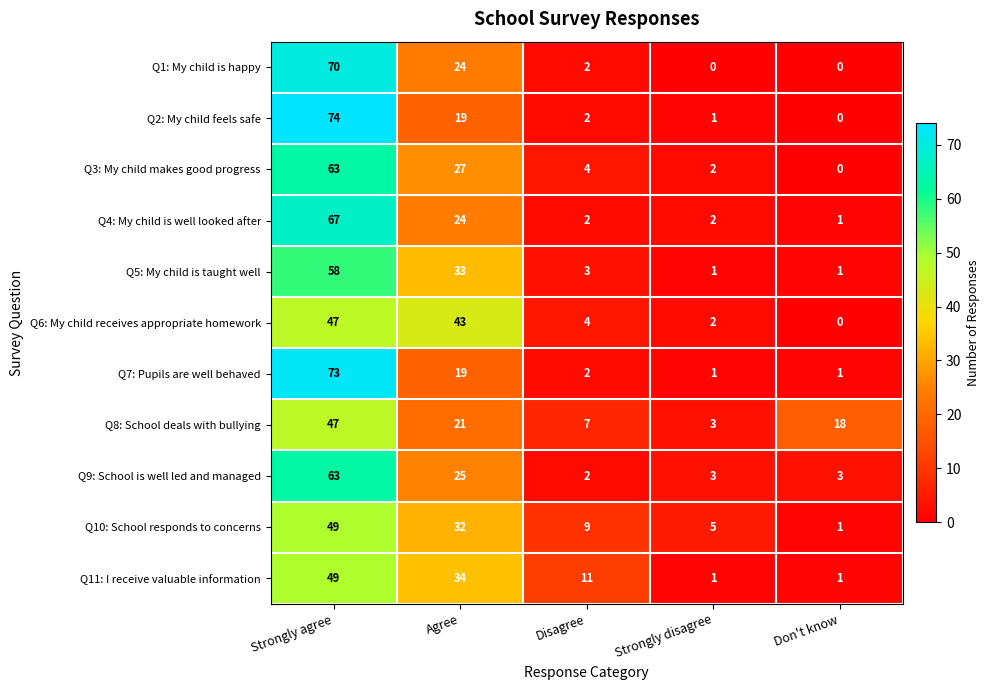

The Q9: School is well led and managed series shows 31 at Strongly agree. True or false?

False